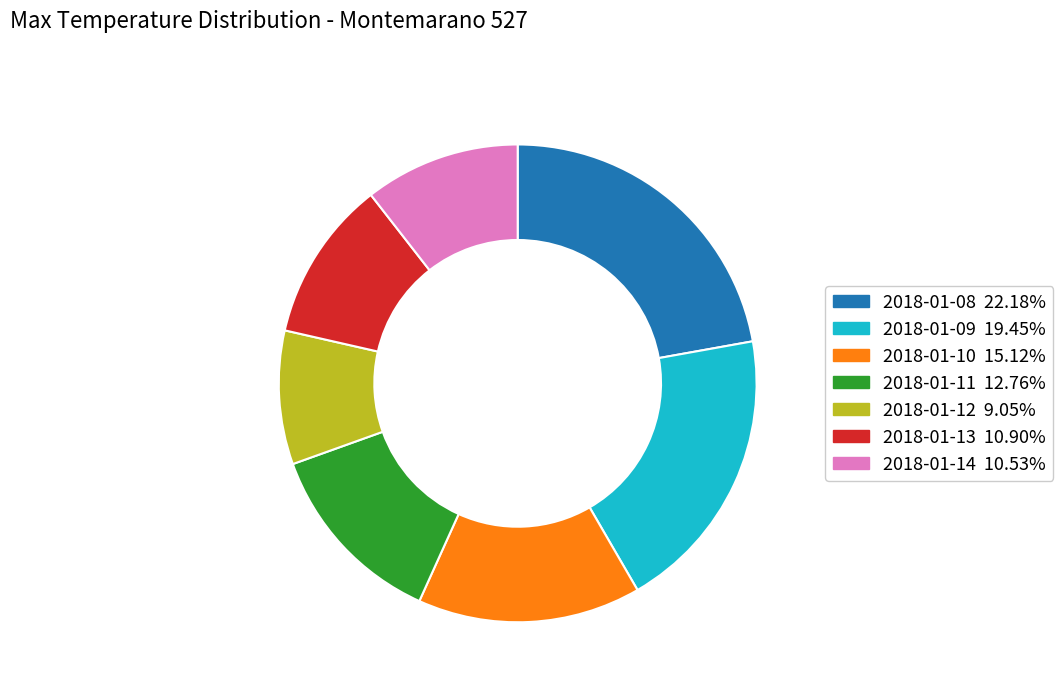

Is there any slice that represents more than half of the pie?

No